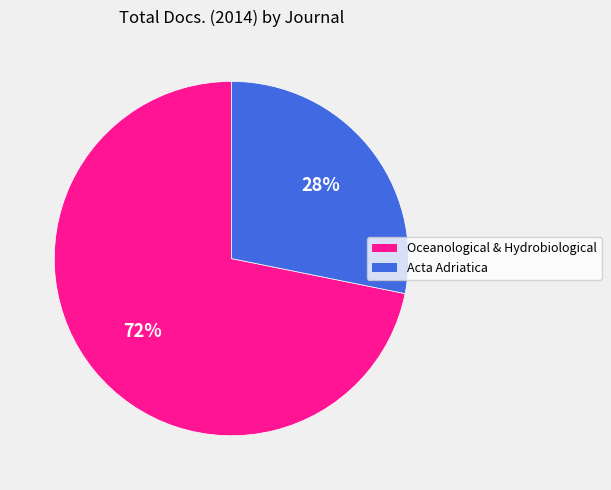

Is there a majority slice in this chart?

Yes